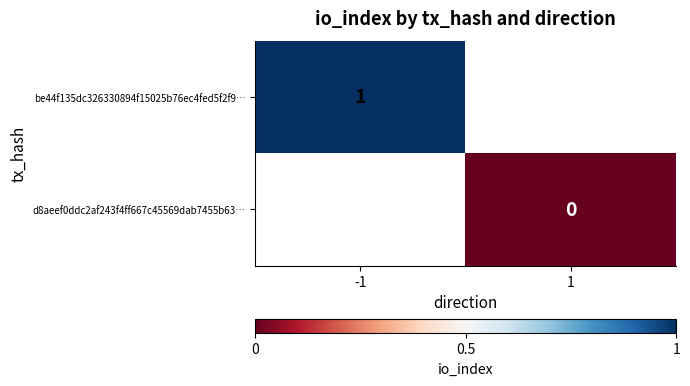

At how many categories does at least one series exceed 0?

1